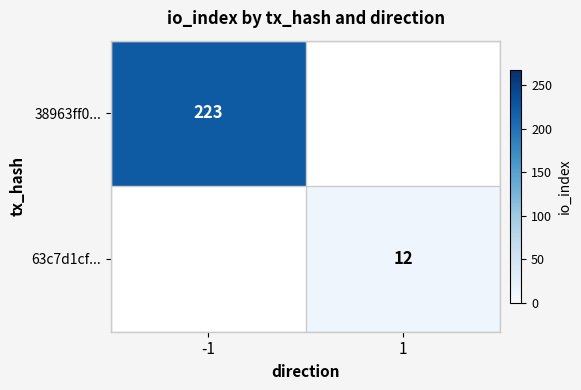

Is it true that 63c7d1cf... equals 12 at 1?

True